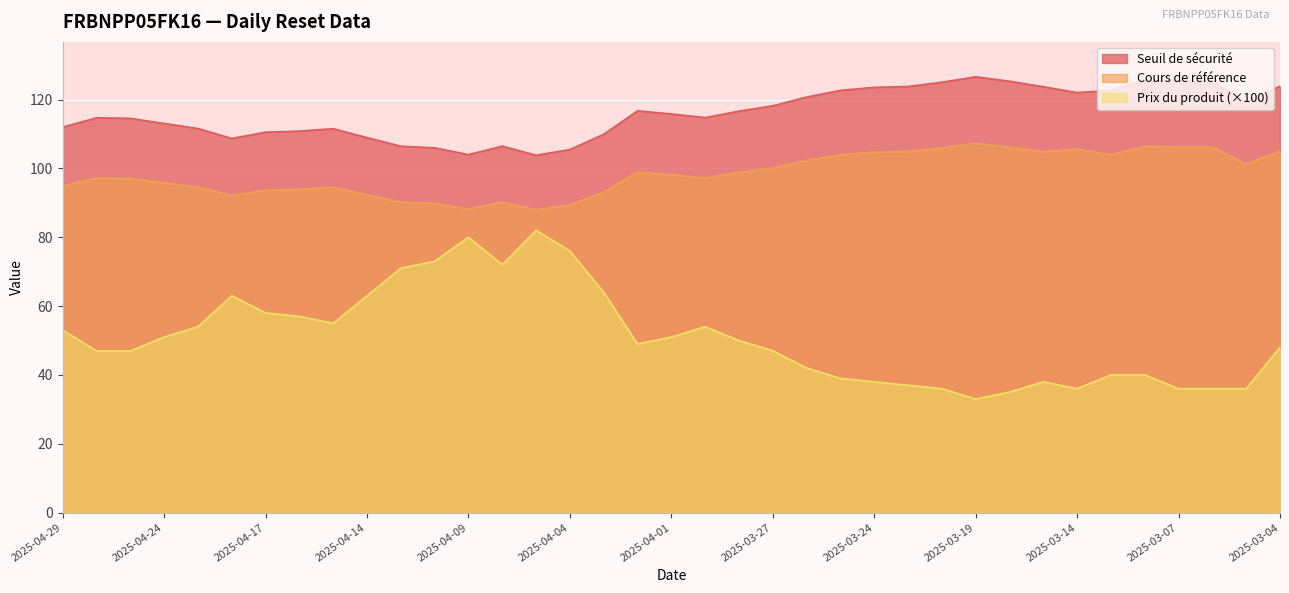

How many data points in Prix du produit are less than 49?

18